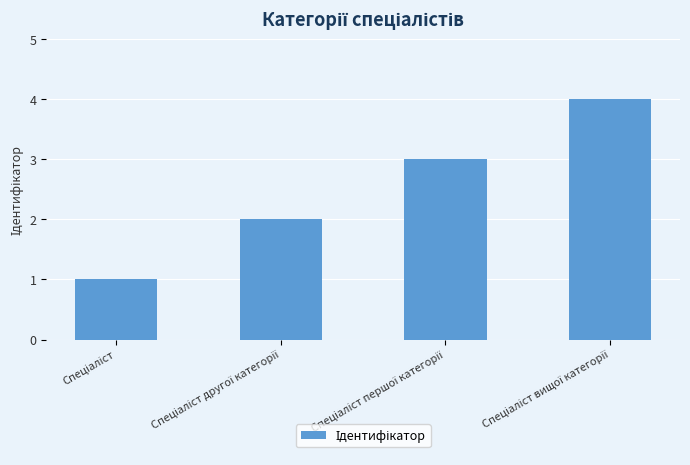

How many series are shown in this chart?

1